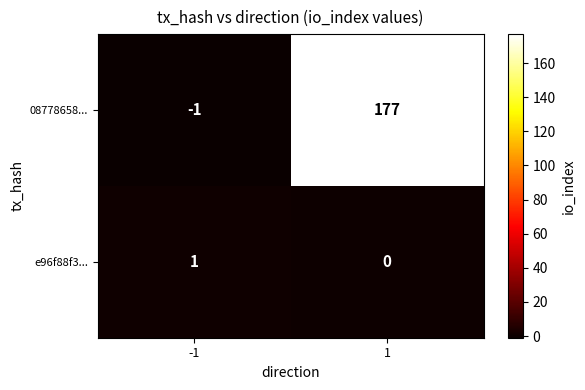

Which series has the largest total across all categories?

08778658...